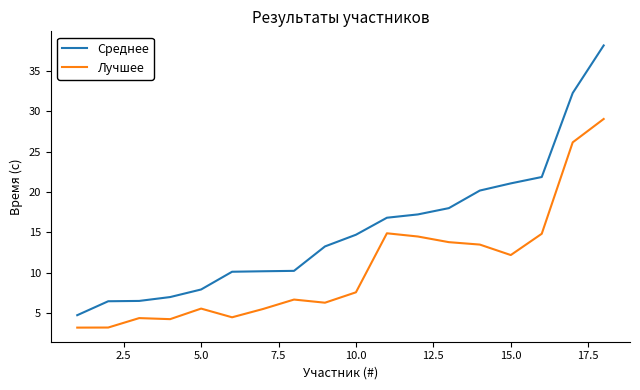

List the series in order of their overall mean, lowest first.

Лучшее, Среднее